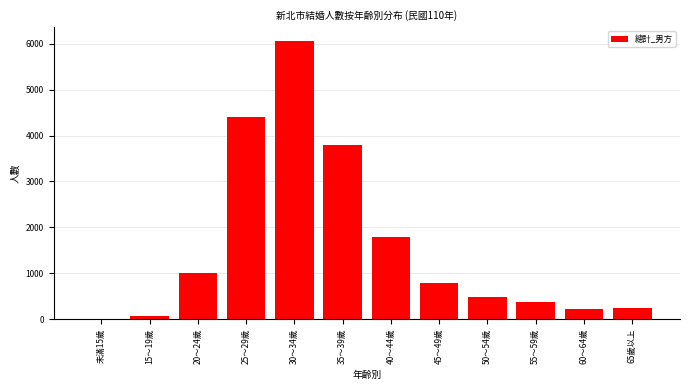

What is the ratio of the value at 65歲以上 to the value at 20～24歲?

0.3